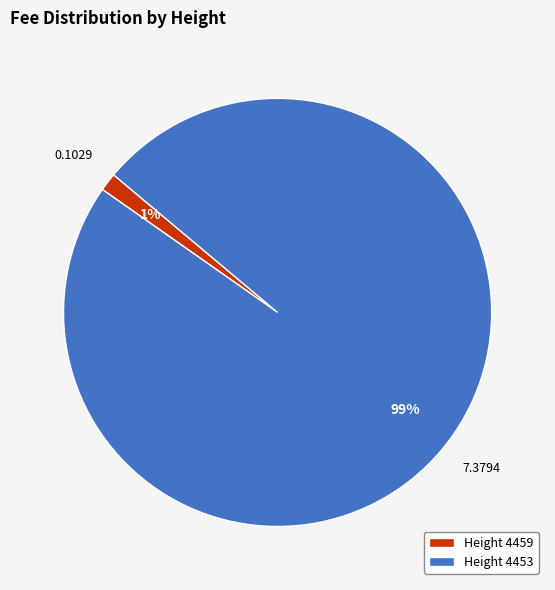

Do Height 4453 and Height 4459 together represent more than half of the pie?

Yes